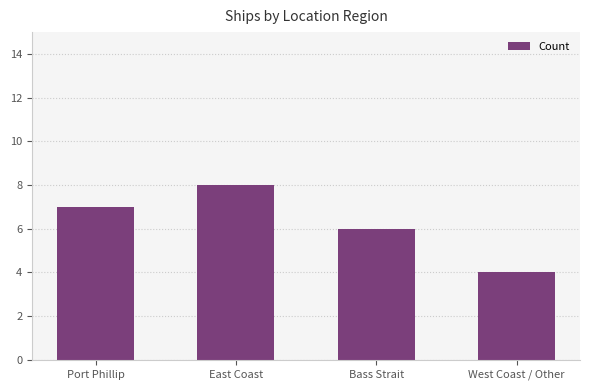

What is the approximate value at Bass Strait?

6